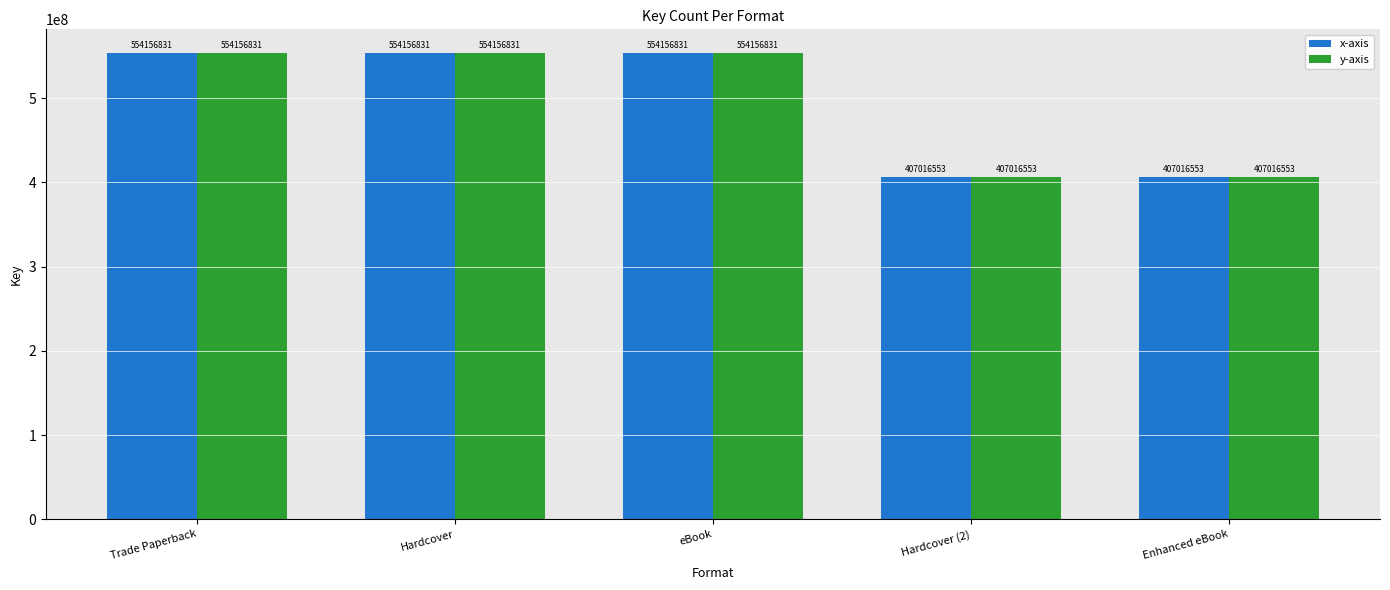

What is the maximum value for y-axis?

554156831